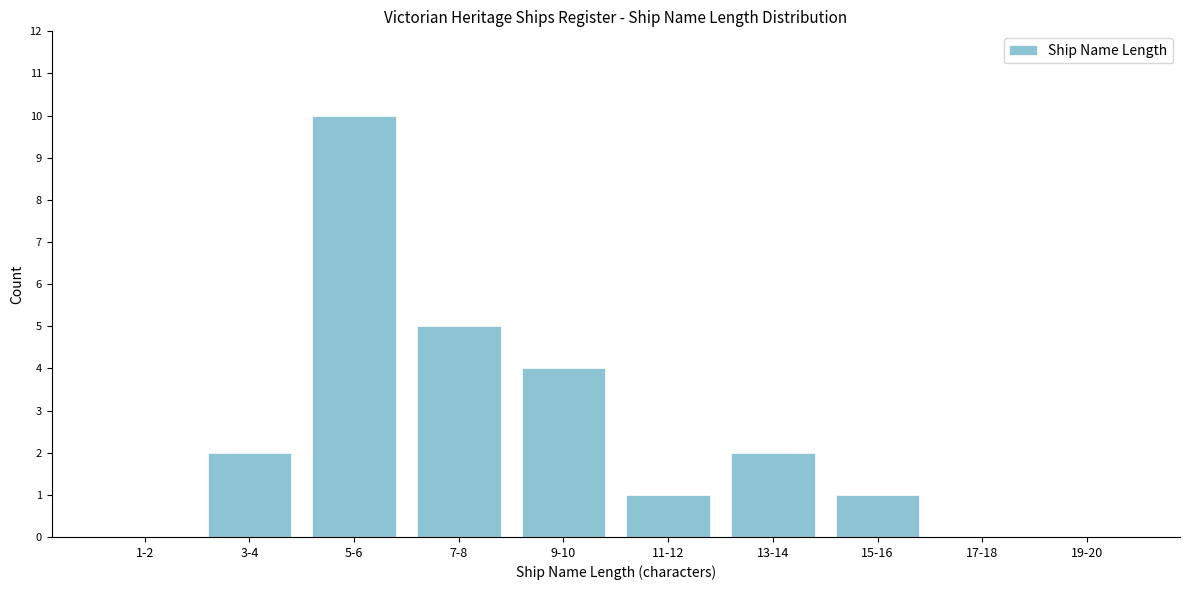

Reading right to left, transcribe all the data shown in this chart.

19-20=0	17-18=0	15-16=1	13-14=2	11-12=1	9-10=4	7-8=5	5-6=10	3-4=2	1-2=0